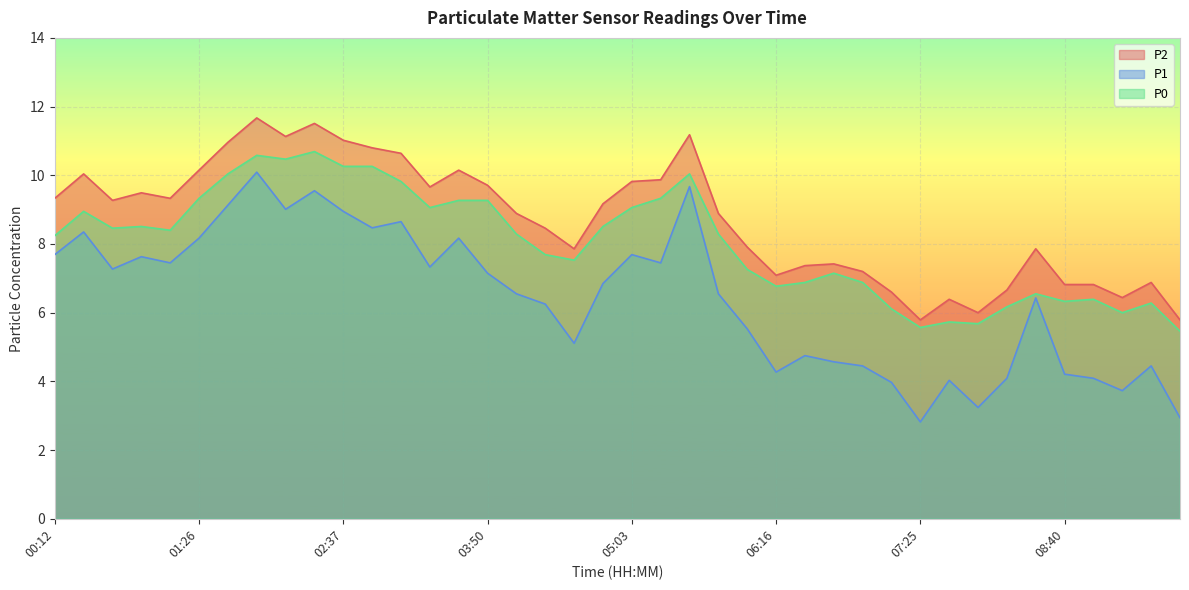

Reading left to right, list all the values displayed in this chart.

P2: 00:12=9.3	00:27=10.0	00:42=9.3	00:57=9.5	01:11=9.3	01:26=10.2	01:40=11.0	01:54=11.7	02:09=11.1	02:24=11.5	02:37=11.0	02:51=10.8	03:06=10.6	03:21=9.7	03:36=10.2	03:50=9.7	04:04=8.9	04:18=8.5	04:33=7.9	04:49=9.2	05:03=9.8	05:17=9.9	05:31=11.2	05:46=8.9	06:02=7.9	06:16=7.1	06:30=7.4	06:43=7.4	06:57=7.2	07:11=6.6	07:25=5.8	07:39=6.4	07:55=6.0	08:11=6.7	08:25=7.9	08:40=6.8	08:55=6.8	09:08=6.4	09:22=6.9	09:36=5.8
P1: 00:12=7.7	00:27=8.3	00:42=7.3	00:57=7.6	01:11=7.5	01:26=8.2	01:40=9.1	01:54=10.1	02:09=9.0	02:24=9.6	02:37=8.9	02:51=8.5	03:06=8.7	03:21=7.3	03:36=8.2	03:50=7.2	04:04=6.5	04:18=6.2	04:33=5.1	04:49=6.8	05:03=7.7	05:17=7.5	05:31=9.7	05:46=6.5	06:02=5.5	06:16=4.3	06:30=4.8	06:43=4.6	06:57=4.5	07:11=4.0	07:25=2.8	07:39=4.0	07:55=3.2	08:11=4.1	08:25=6.4	08:40=4.2	08:55=4.1	09:08=3.7	09:22=4.5	09:36=2.9
P0: 00:12=8.2	00:27=8.9	00:42=8.5	00:57=8.5	01:11=8.4	01:26=9.3	01:40=10.0	01:54=10.6	02:09=10.5	02:24=10.7	02:37=10.3	02:51=10.3	03:06=9.8	03:21=9.1	03:36=9.3	03:50=9.3	04:04=8.3	04:18=7.7	04:33=7.5	04:49=8.5	05:03=9.1	05:17=9.3	05:31=10.0	05:46=8.3	06:02=7.3	06:16=6.8	06:30=6.9	06:43=7.2	06:57=6.9	07:11=6.1	07:25=5.6	07:39=5.7	07:55=5.7	08:11=6.2	08:25=6.5	08:40=6.3	08:55=6.4	09:08=6.0	09:22=6.3	09:36=5.5